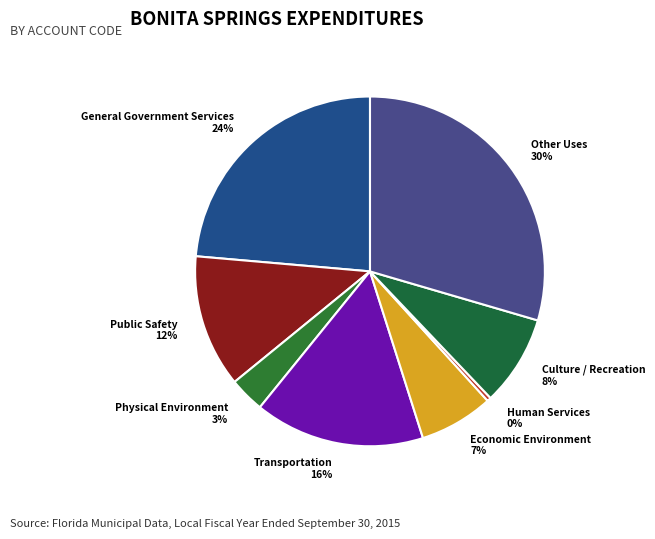

What is the largest slice in the pie chart?

Other Uses